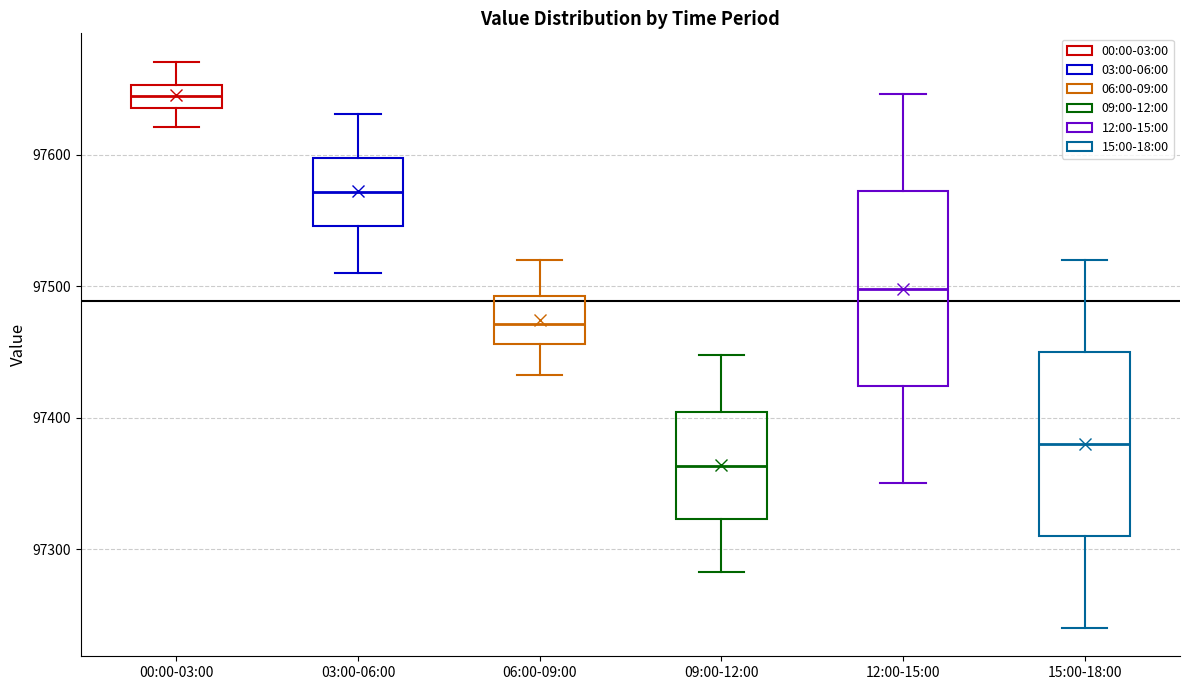

Reading left to right, transcribe this box plot: for each box, give where its median line is, the range the box spans, and where its two whiskers end, as read against the y-axis. The values are not printed on the chart, so give them approximately, as read against the axis.

00:00-03:00: median 97640 (inside the box), box 97640 to 97650, whiskers 97620 to 97670
03:00-06:00: median 97570, box 97550 to 97600, whiskers 97510 to 97630
06:00-09:00: median 97470, box 97460 to 97490, whiskers 97430 to 97520
09:00-12:00: median 97360, box 97320 to 97400, whiskers 97280 to 97450
12:00-15:00: median 97500, box 97420 to 97570, whiskers 97350 to 97650
15:00-18:00: median 97380, box 97310 to 97450, whiskers 97240 to 97520